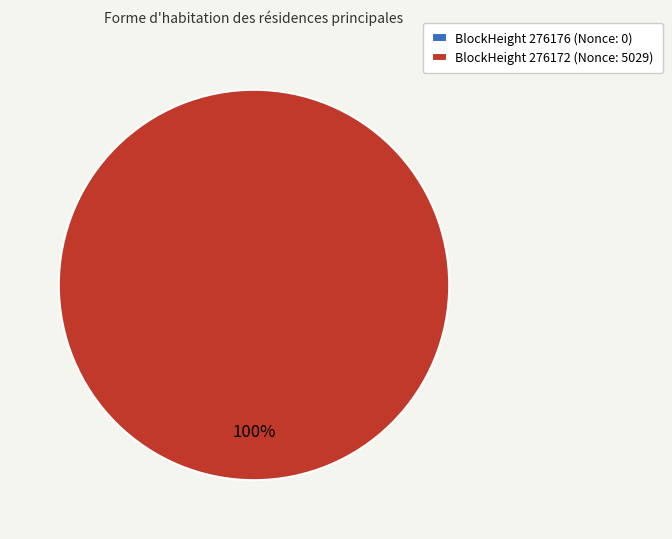

How many segments does this pie chart have?

2